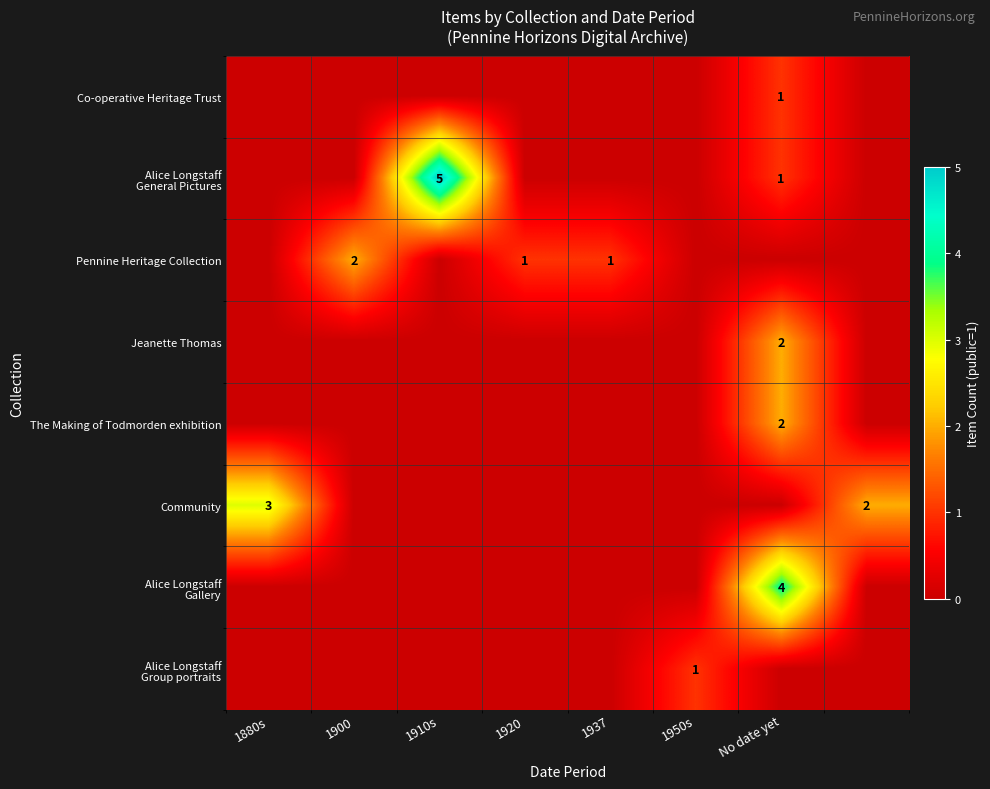

The Community series shows 3 at 1880s. True or false?

True